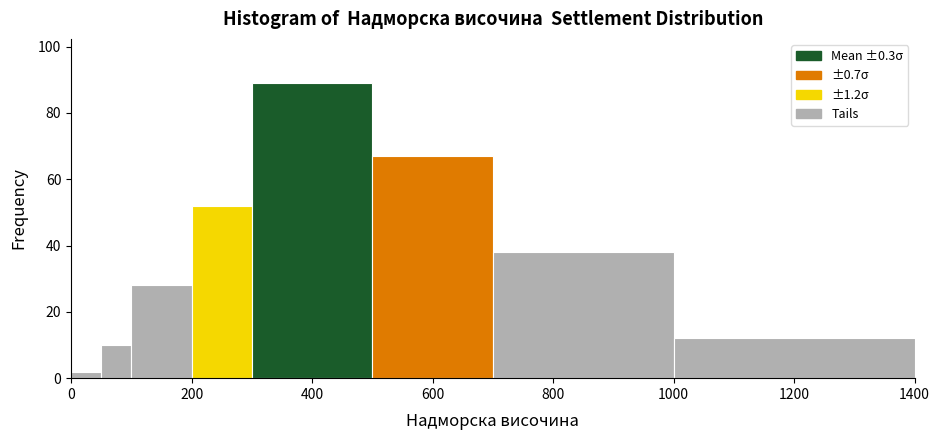

Around what value on the x-axis is the tallest bar? Give the approximate position of its centre, as read against the axis.

400